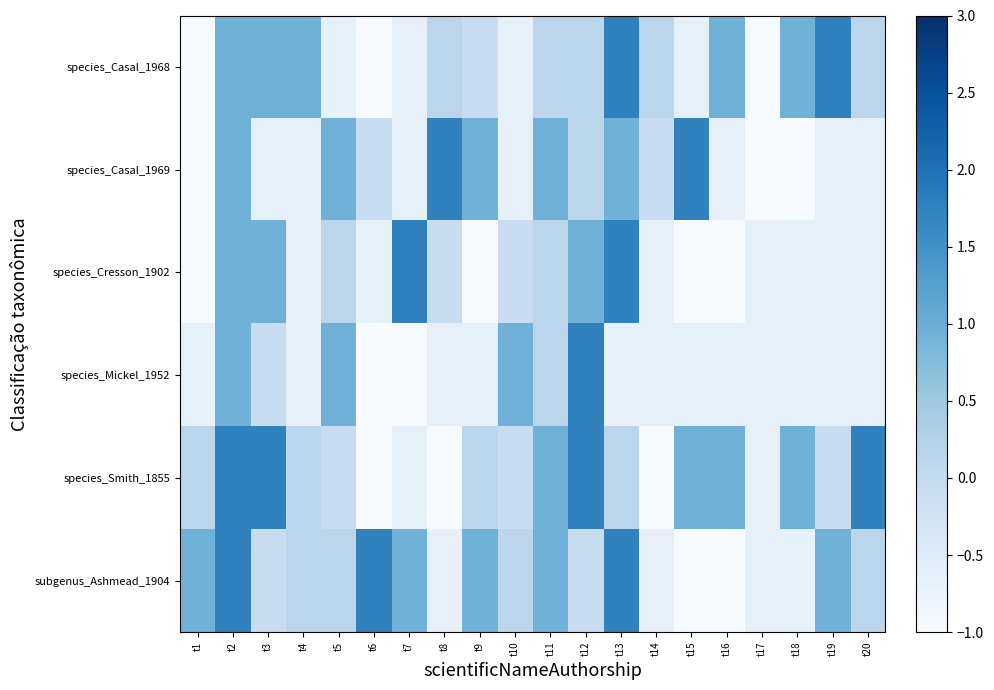

At which category is the sum across all series the highest?

t2